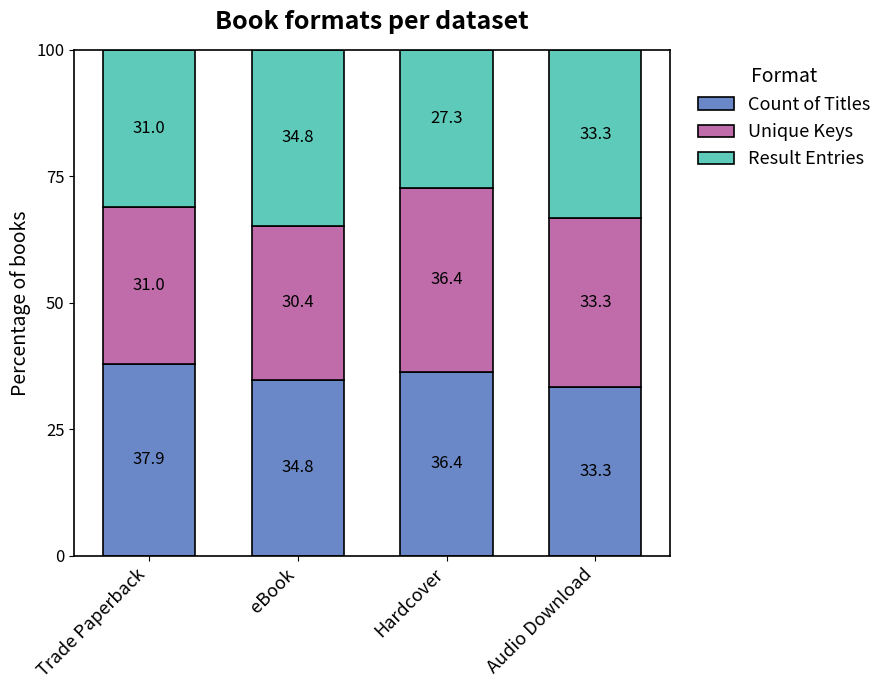

Reading right to left, transcribe the values for Count of Titles.

33.3	36.4	34.8	37.9